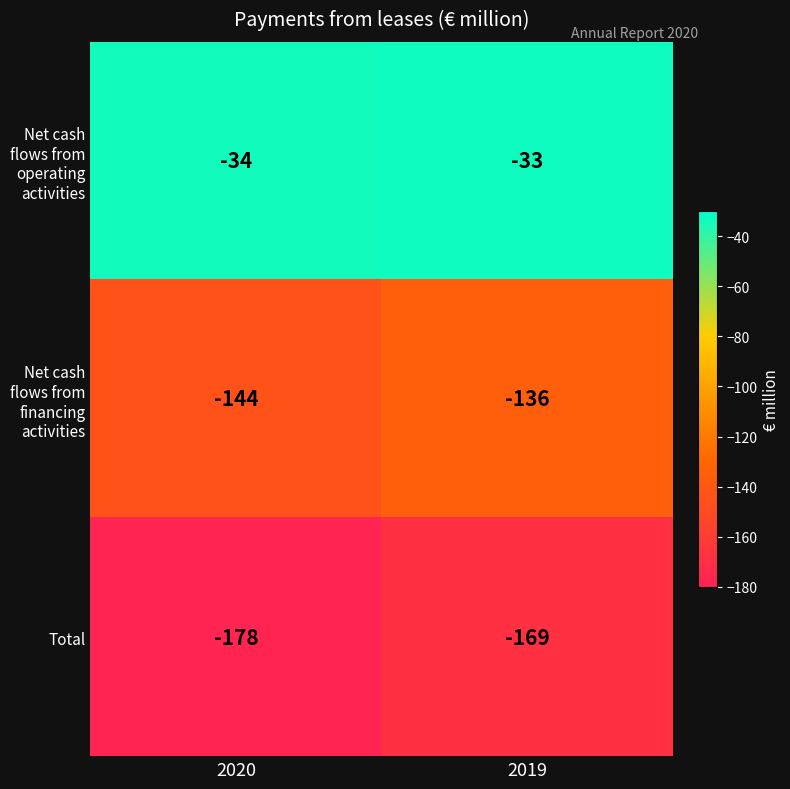

Reading left to right, transcribe all the data shown in this chart.

Net cash flows from operating activities: -34	-33
Net cash flows from financing activities: -144	-136
Total: -178	-169